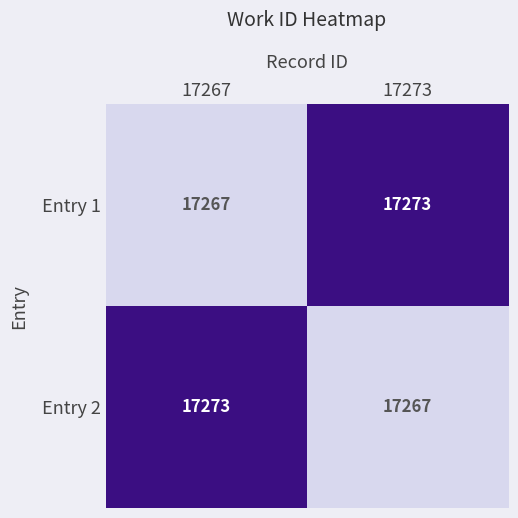

What is the maximum value for Entry 2?

17273